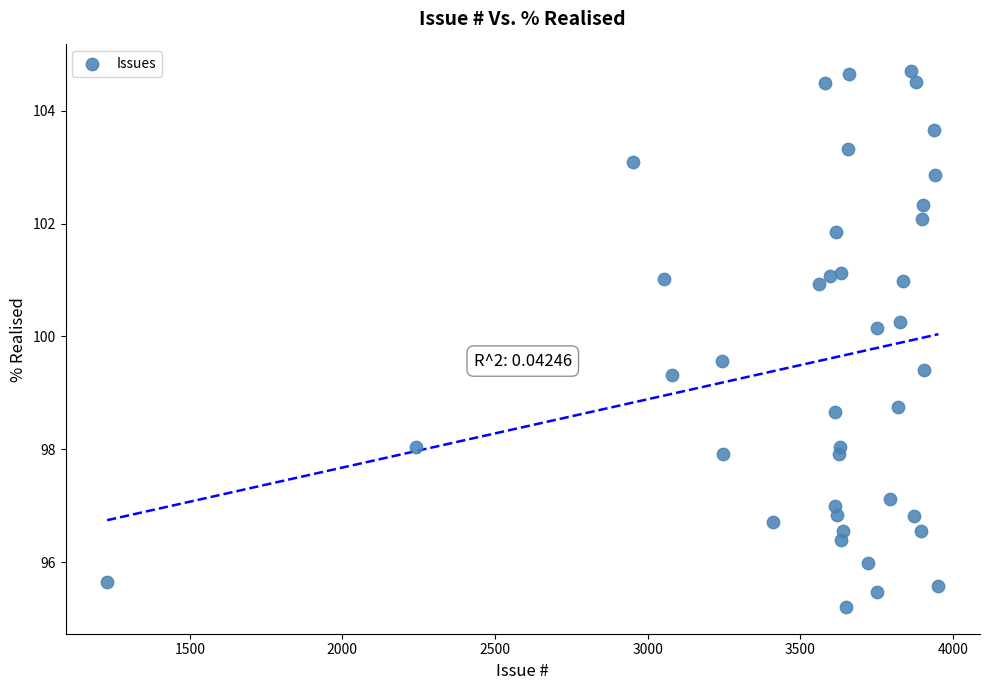

What is the range of Y values (max minus min)?

9.5